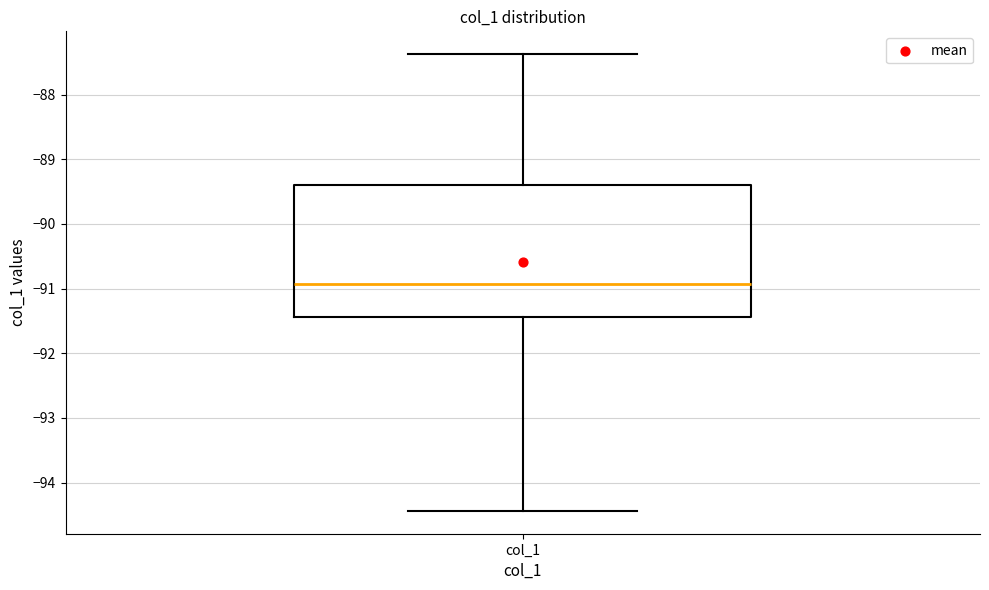

Transcribe this box plot: give where the median line is, the range the box spans, and where the two whiskers end, as read against the y-axis. The values are not printed on the chart, so give them approximately, as read against the axis.

median -90.9, box -91.4 to -89.4, whiskers -94.4 to -87.4